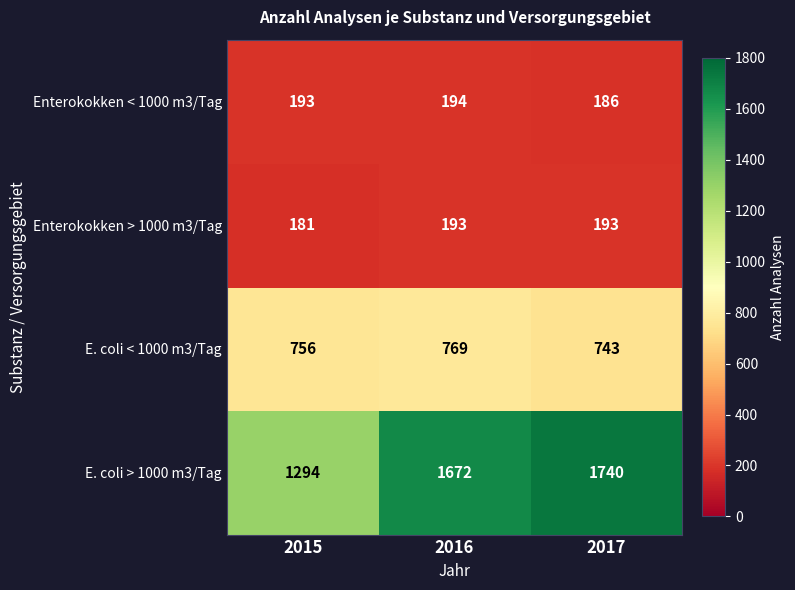

Reading left to right, transcribe all the data shown in this chart.

Enterokokken < 1000 m3/Tag: 2015=193	2016=194	2017=186
Enterokokken > 1000 m3/Tag: 2015=181	2016=193	2017=193
E. coli < 1000 m3/Tag: 2015=756	2016=769	2017=743
E. coli > 1000 m3/Tag: 2015=1294	2016=1672	2017=1740